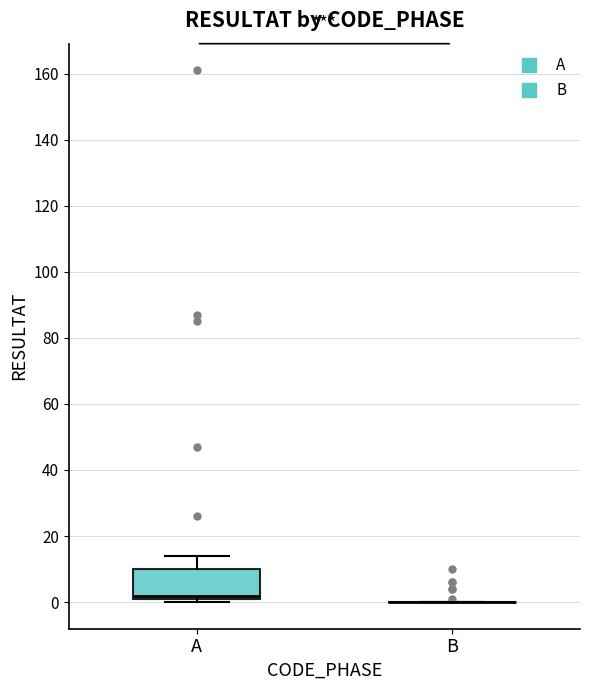

Reading left to right, transcribe this box plot: for each box, give where its median line is, the range the box spans, and where its two whiskers end, as read against the y-axis. The values are not printed on the chart, so give them approximately, as read against the axis.

A: median 2 (just above the box's lower edge), box 2 to 10, whiskers 0 to 14
B: box collapsed to a line at 0, whiskers 0 to 0